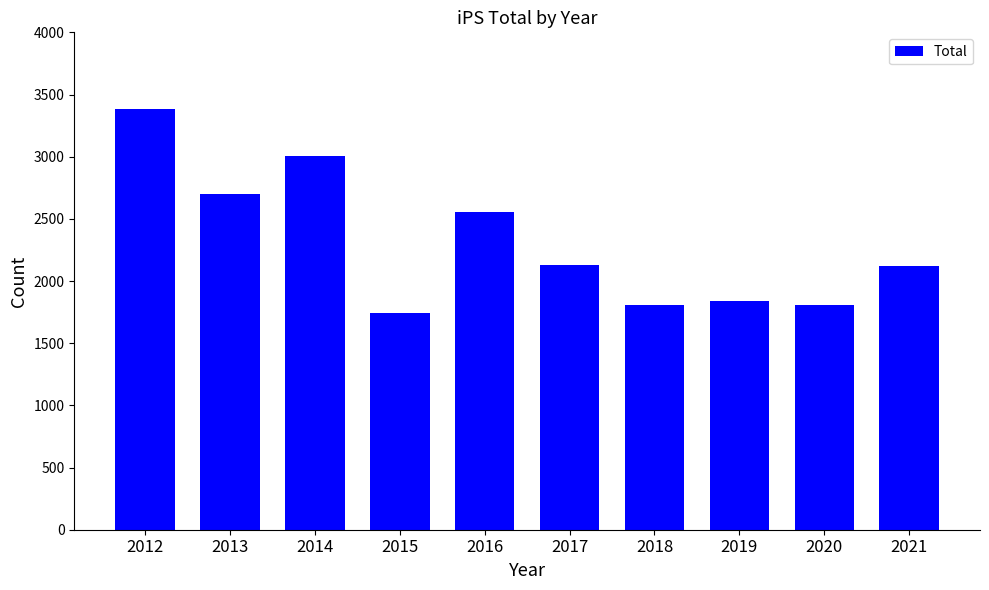

What is the value of the 4th bar from the left?

1745